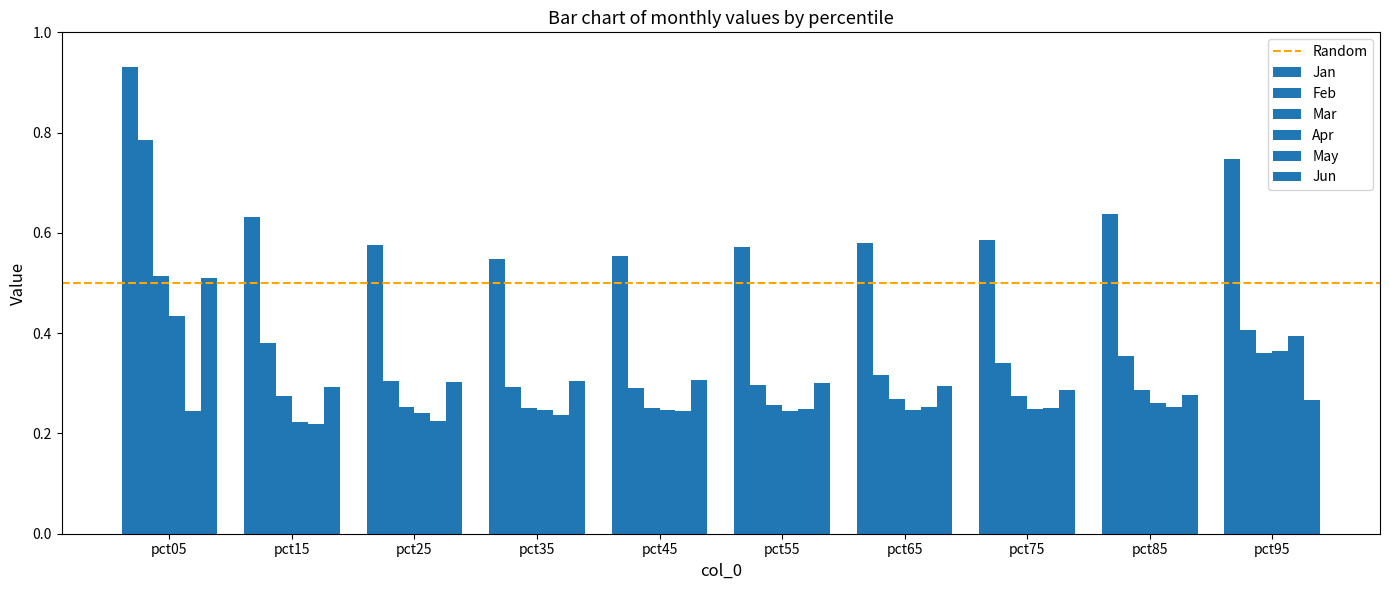

What is the smallest value displayed?

0.2